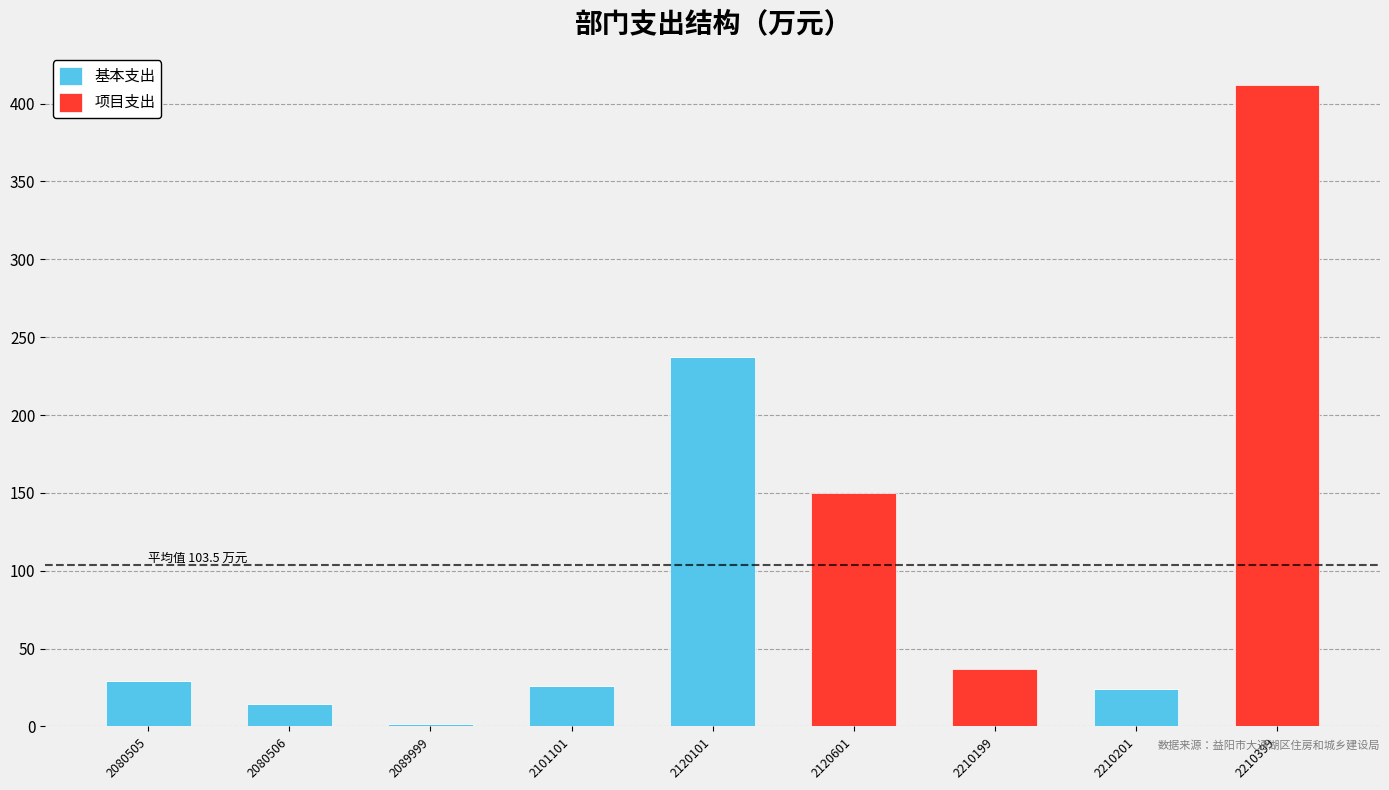

What is the total value across all series at 2120601?

150.0